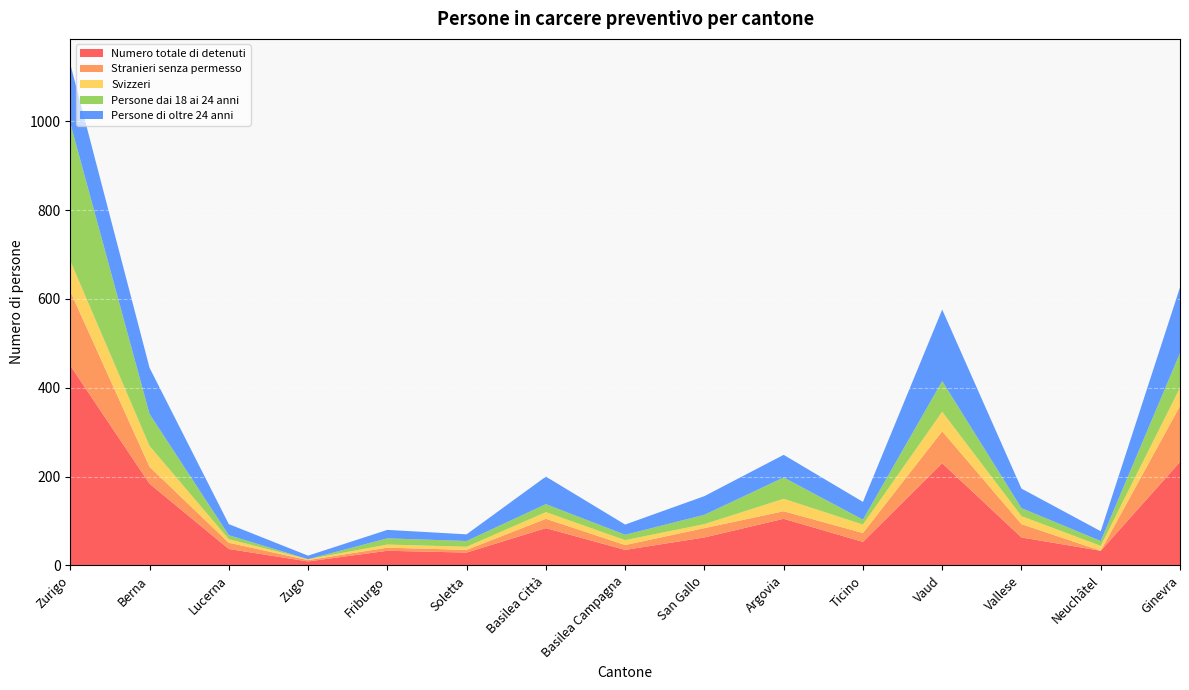

Reading left to right, extract all data points from this chart.

Numero totale di detenuti: 450	184	37	9	33	29	84	35	63	105	53	230	63	33	233
Stranieri senza permesso: 167	38	14	3	7	6	21	11	21	17	20	72	30	0	126
Svizzeri: 69	47	8	2	7	7	15	11	9	28	19	44	18	11	41
Persone dai 18 ai 24 anni: 310	72	9	0	14	13	18	12	21	48	11	69	18	11	78
Persone di oltre 24 anni: 133	104	25	8	19	15	62	23	42	51	40	161	44	22	148